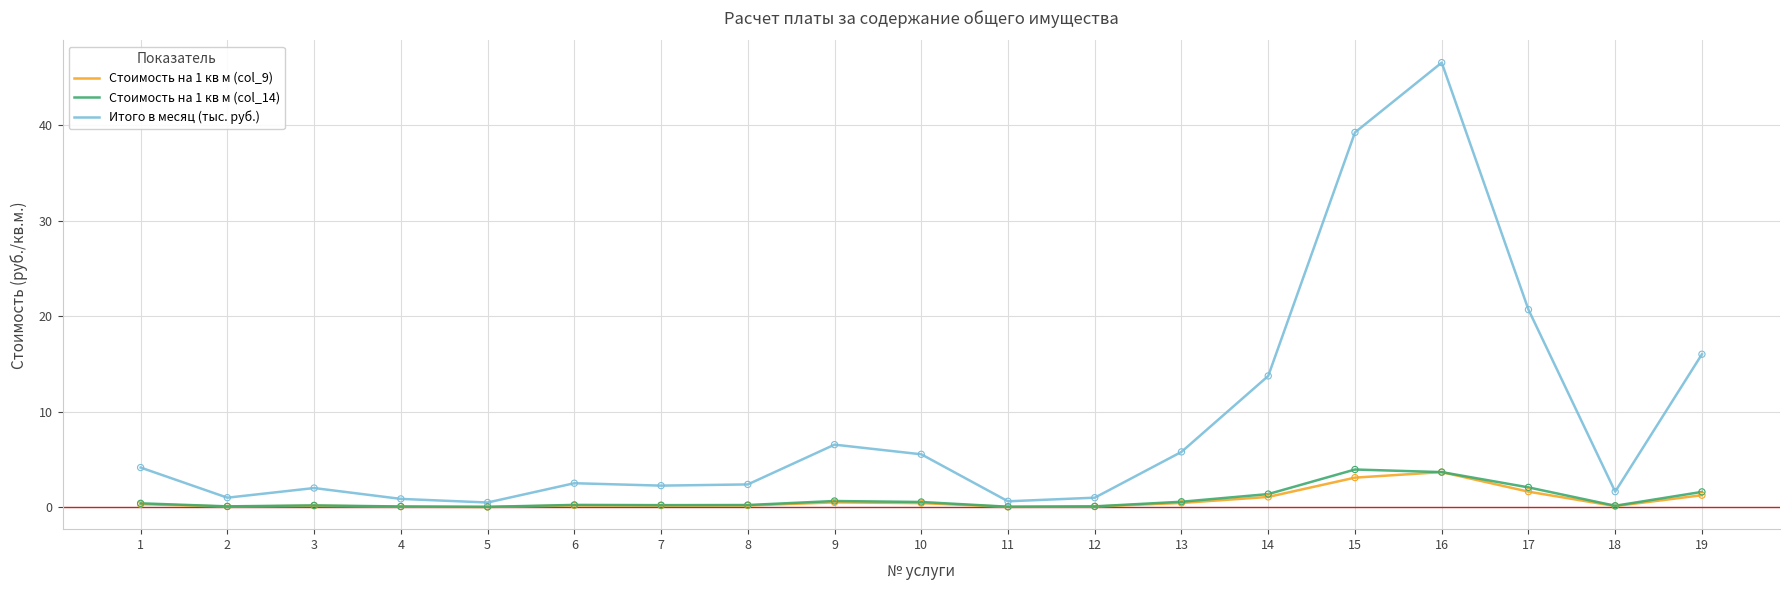

Is the value of Итого в месяц (тыс. руб.) at 9 greater than the value of Стоимость на 1 кв м (col_14) at 5?

Yes